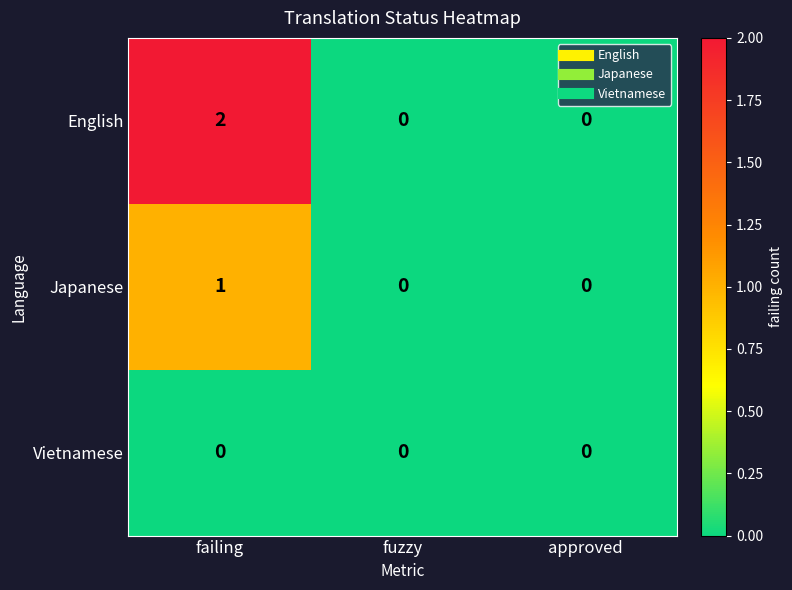

At which category is the sum across all series the highest?

failing